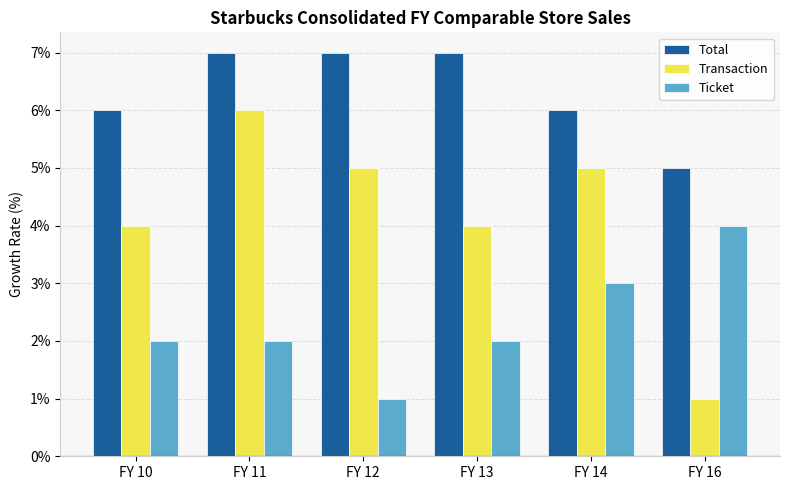

How many bars are there in total?

18